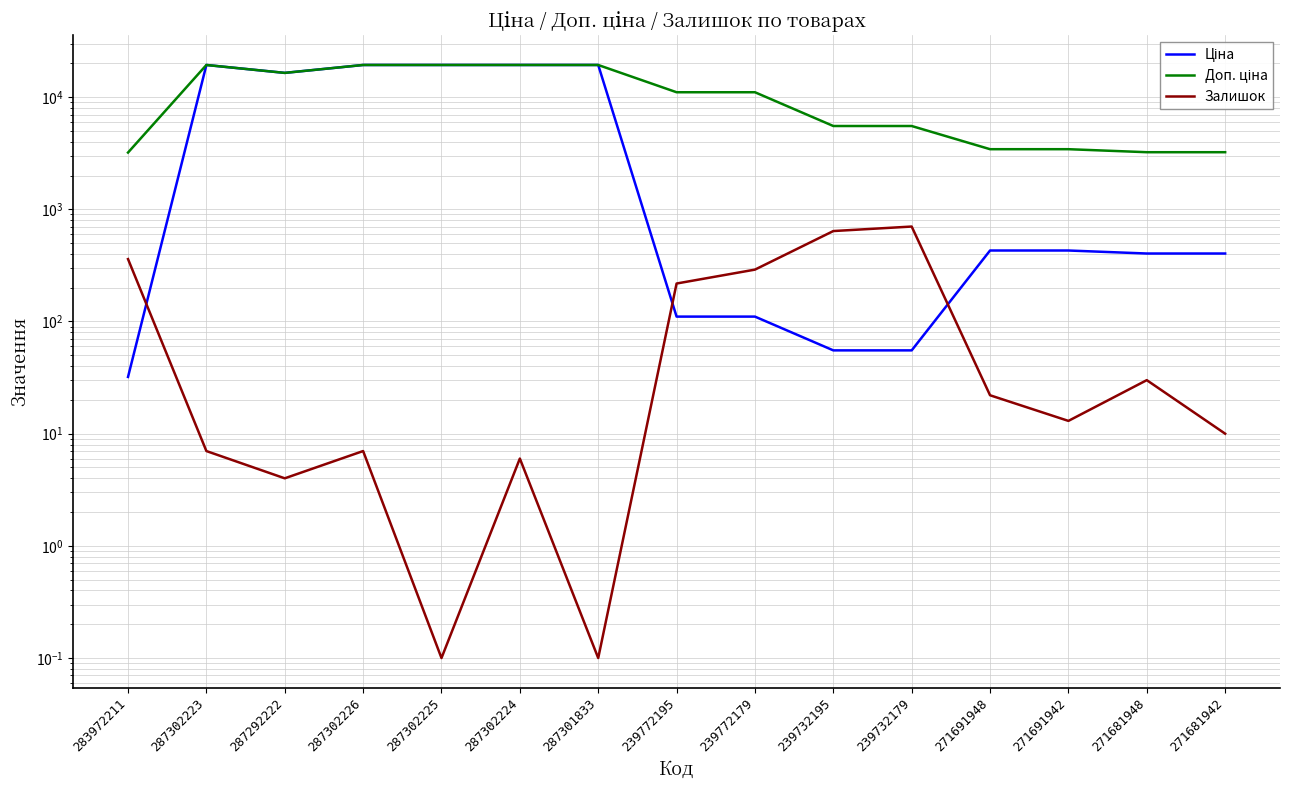

True or false: Залишок has more than 0 points higher than both neighbors.

True